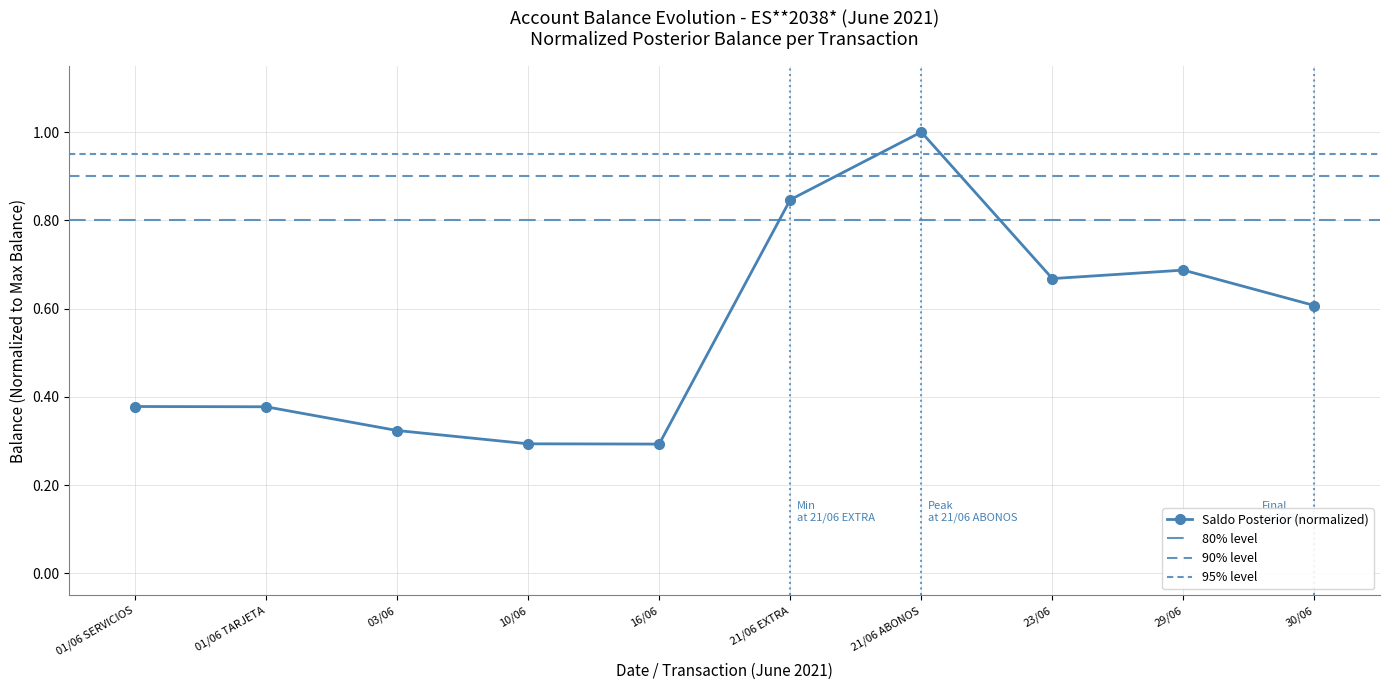

Which category has the highest value in the Saldo Posterior (normalized) series?

21/06 ABONOS